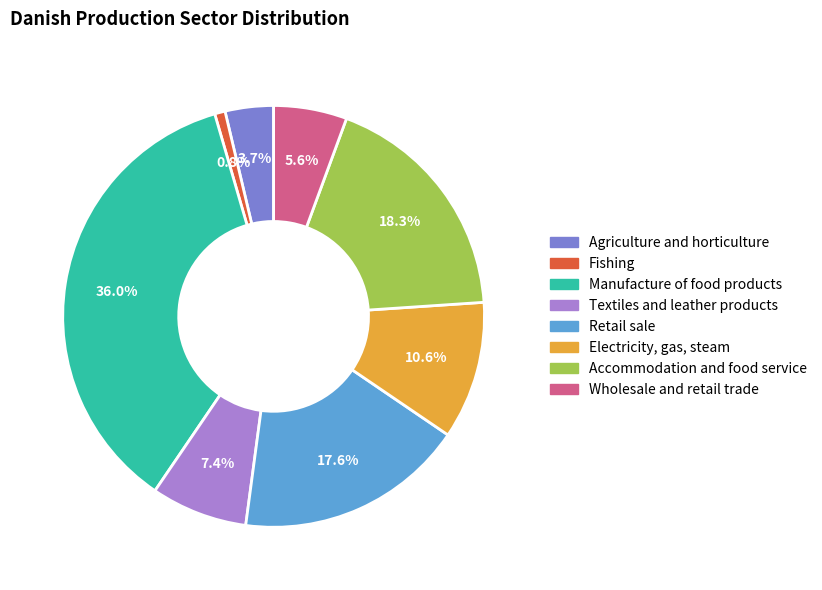

Is it true that Retail sale is 13% of the pie?

False